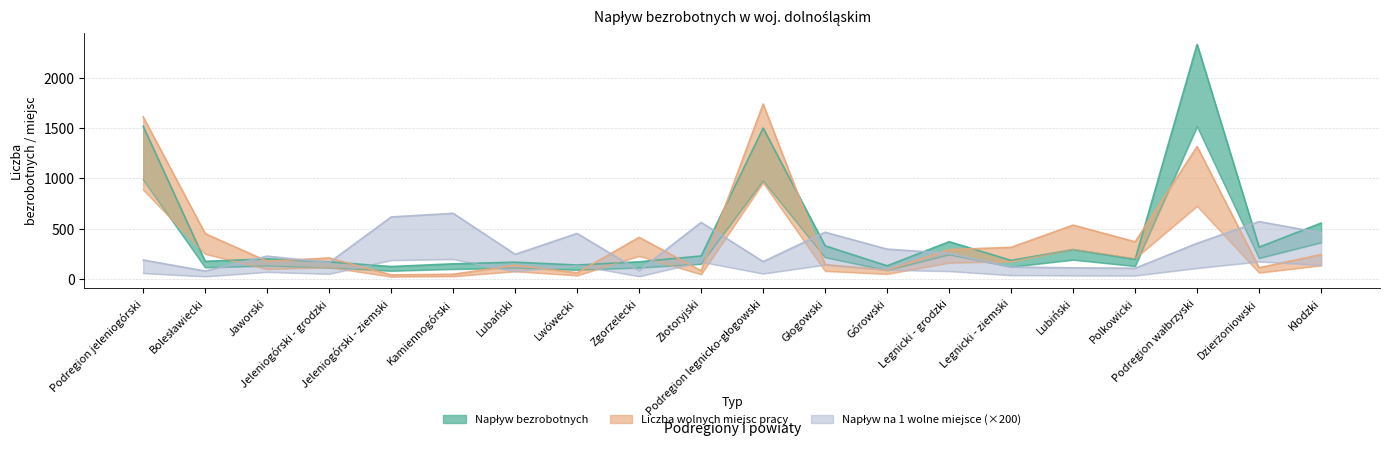

Is it true that Liczba zgłoszonych wolnych miejsc pracy equals 136.0 at Lubański?

True